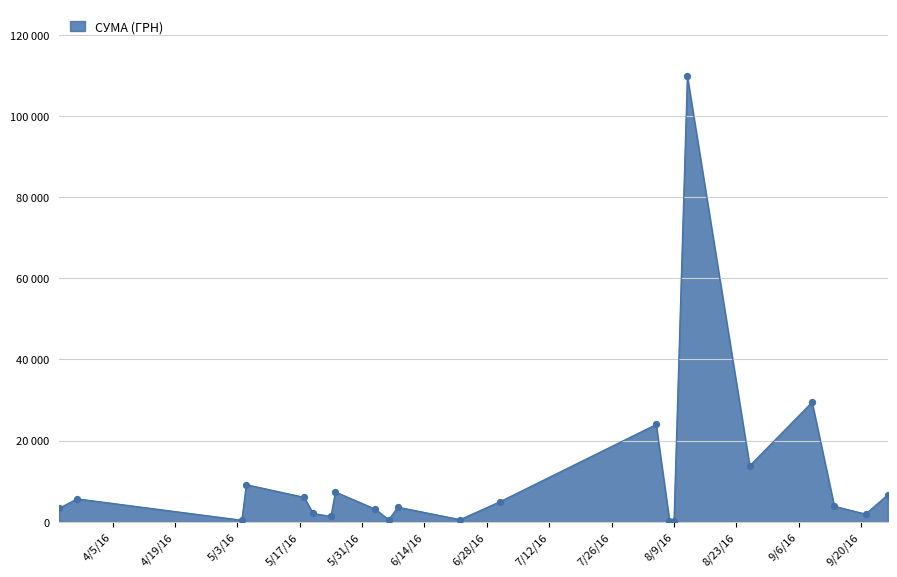

Does the chart have visible grid lines?

Yes